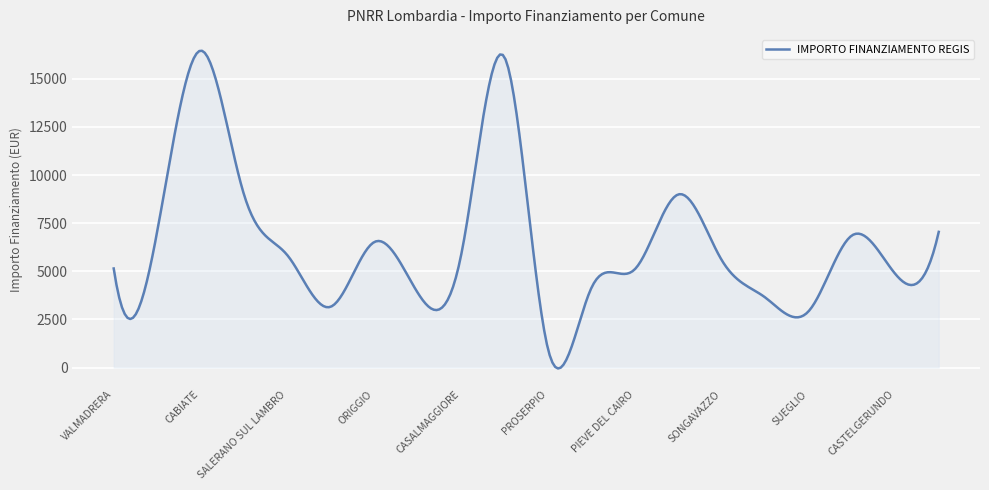

What is the maximum value shown in the chart?

16455.8